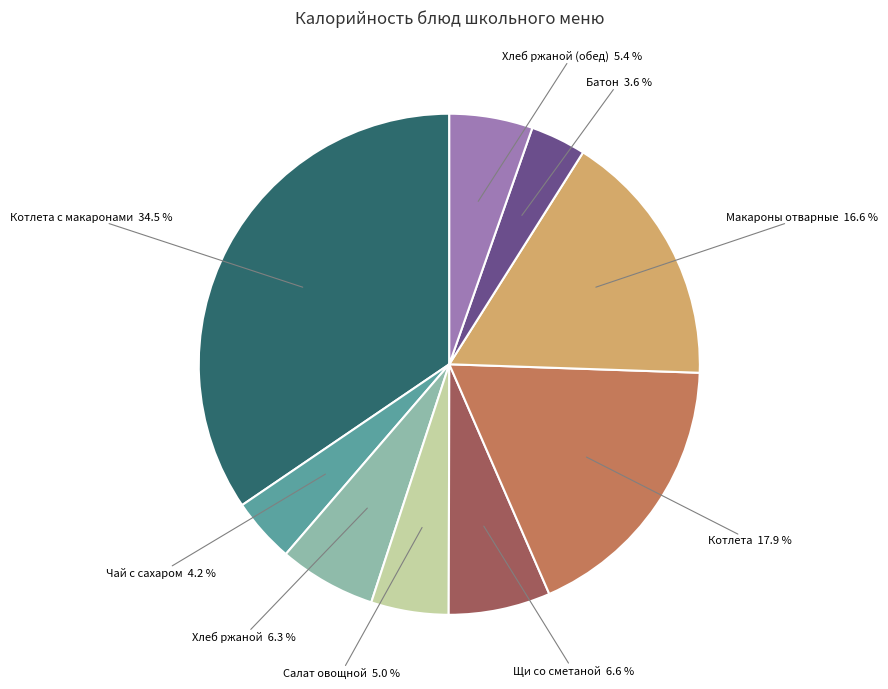

Does any single category account for the majority?

No